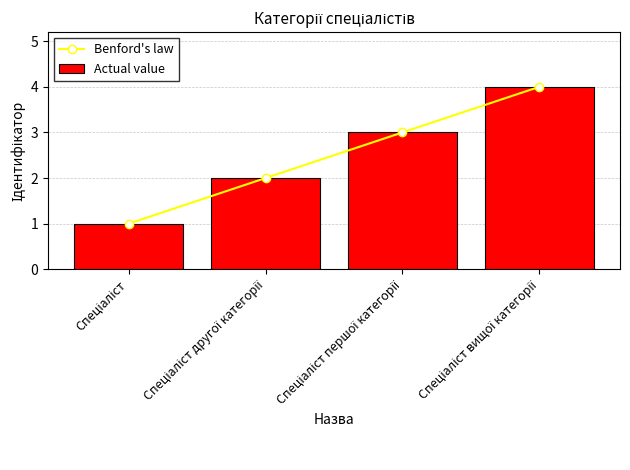

What is the sum of all Actual value values?

10